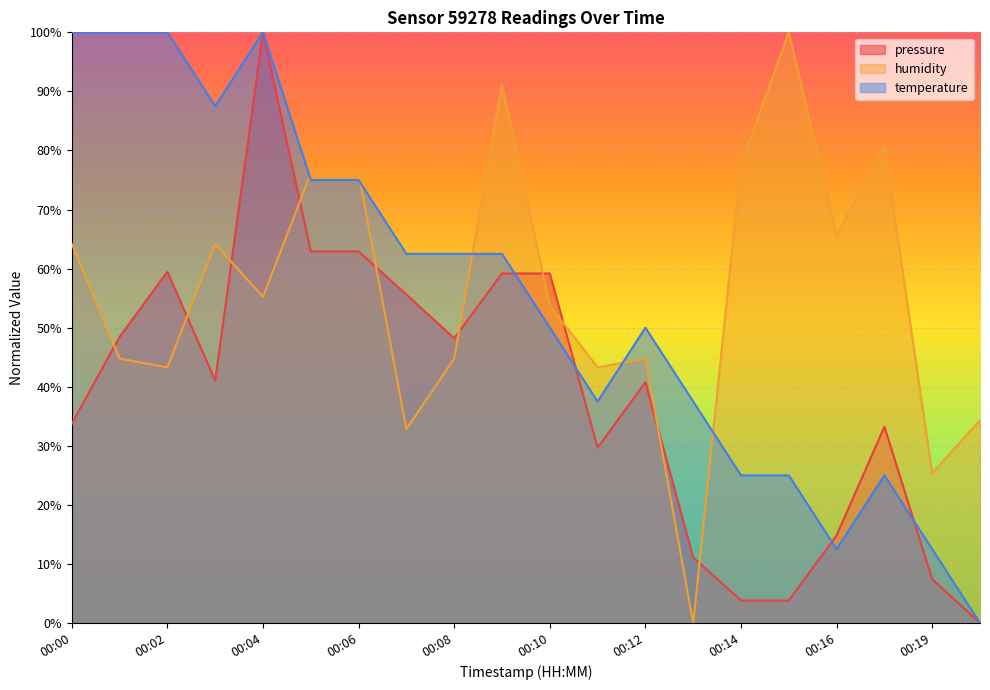

Is the value of pressure at 00:05 greater than the value of humidity at 00:10?

Yes